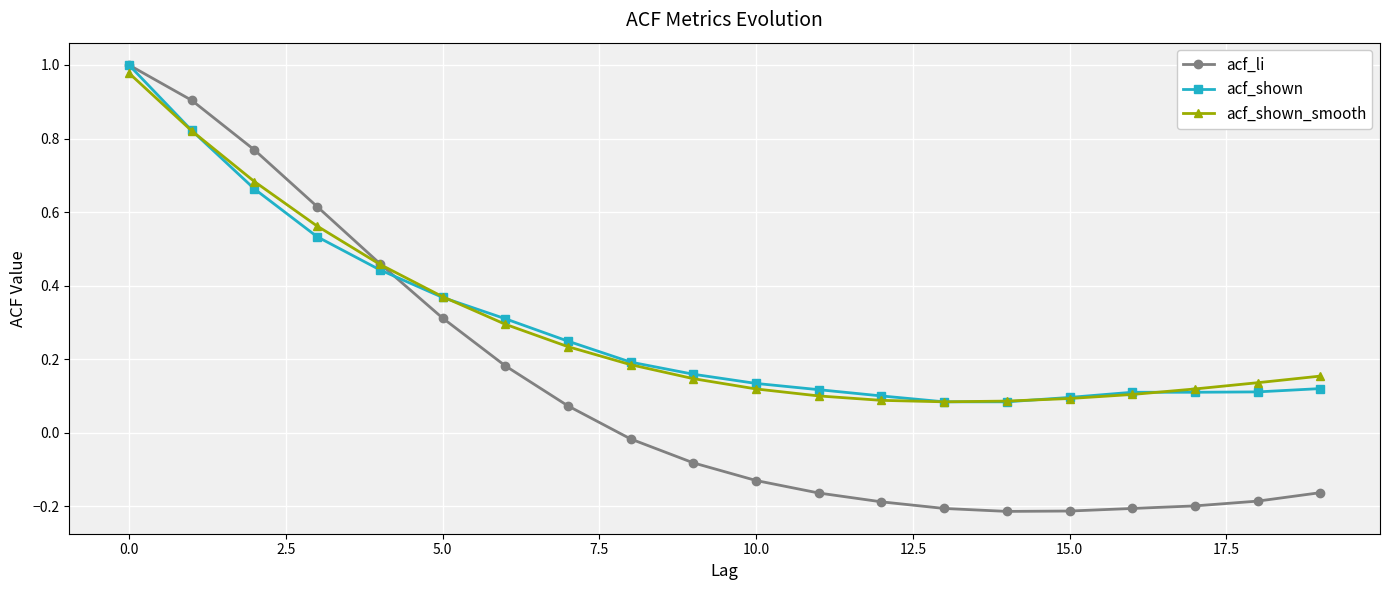

Which series has the widest spread of values?

acf_li